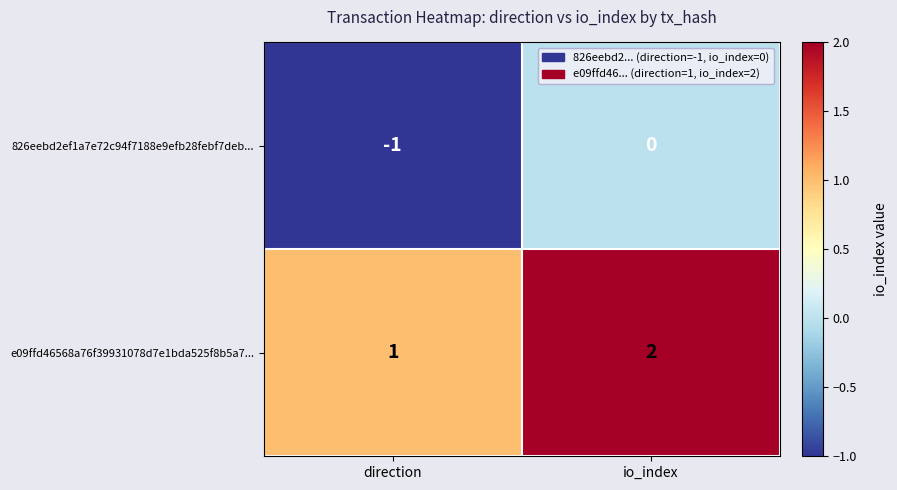

What is the minimum value shown in the chart?

-1